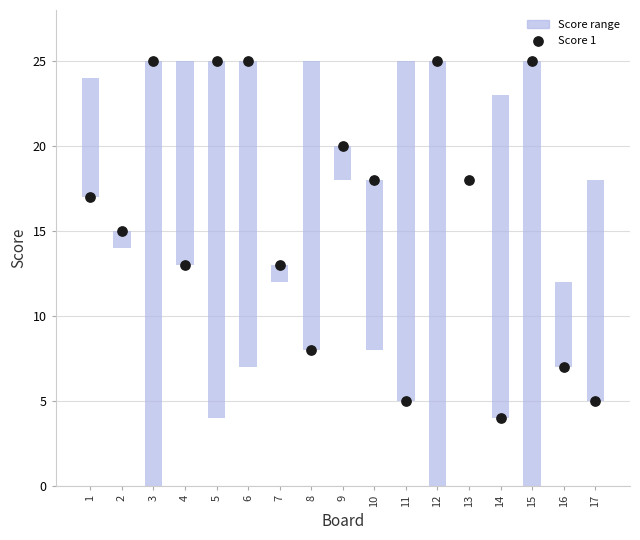

Which series has the widest spread of Y values?

Score range